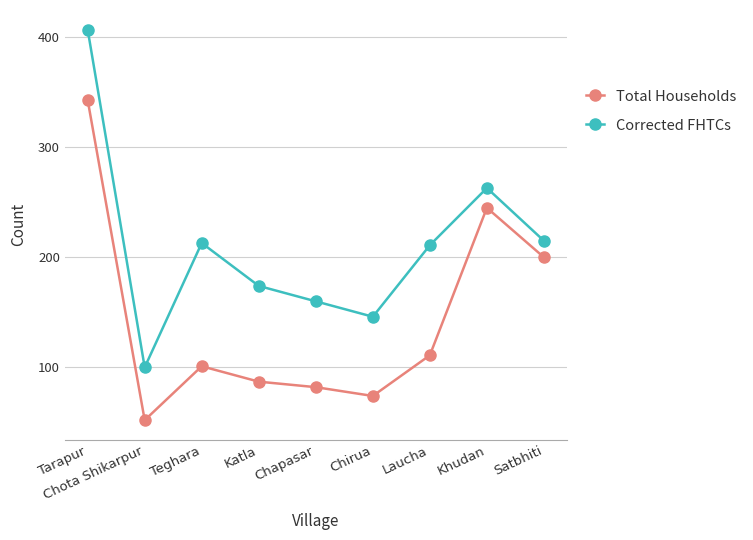

Rank the series by their average value, from lowest to highest.

Total Households, Corrected FHTCs